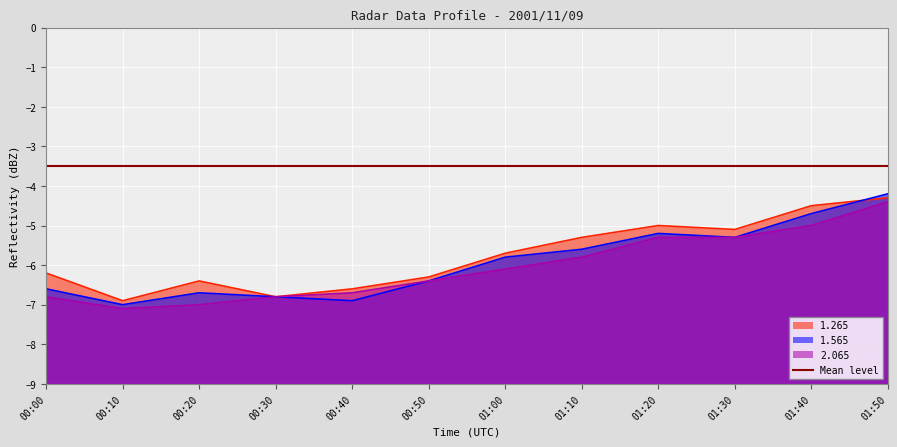

Rank the series at 01:20 from highest to lowest value.

1.265, 1.565, 2.065